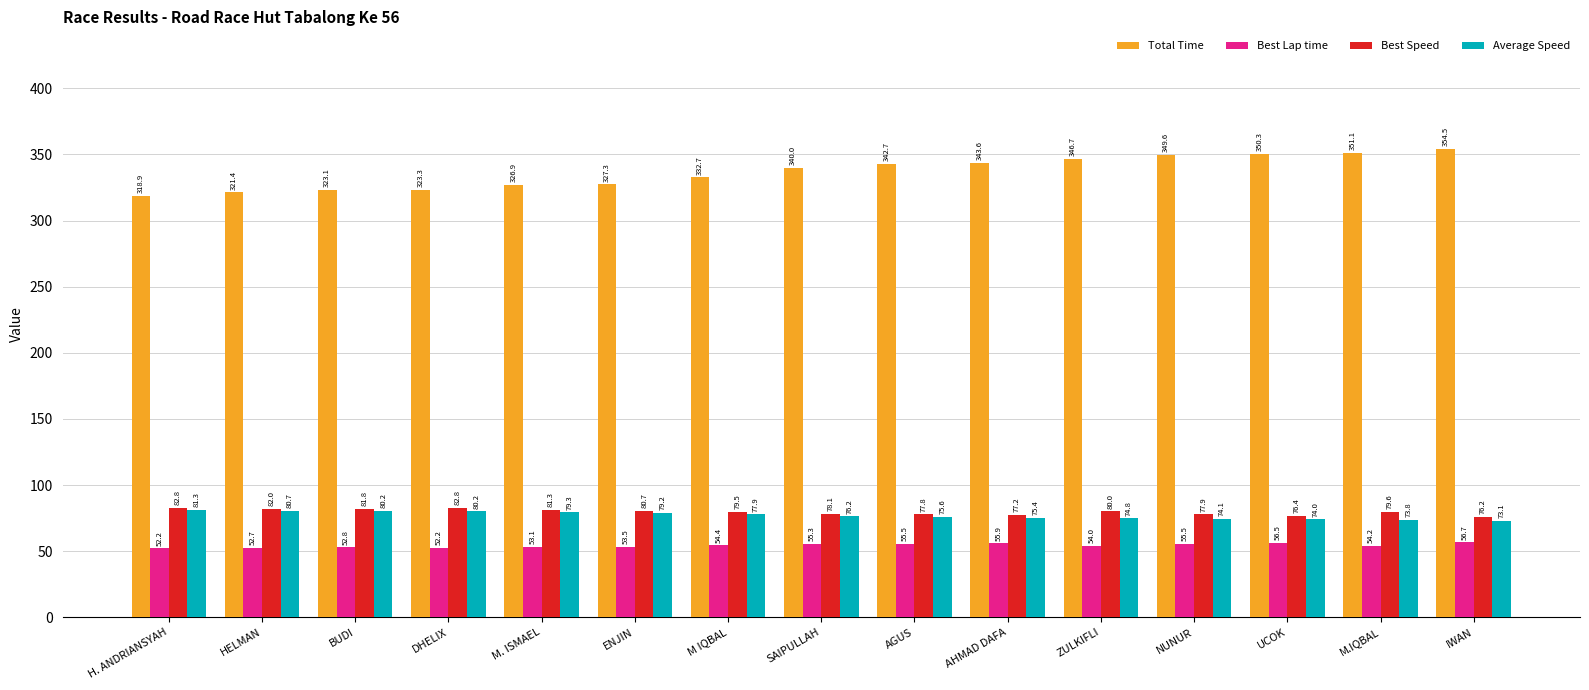

What is the label of the 7th bar from the right?

AGUS